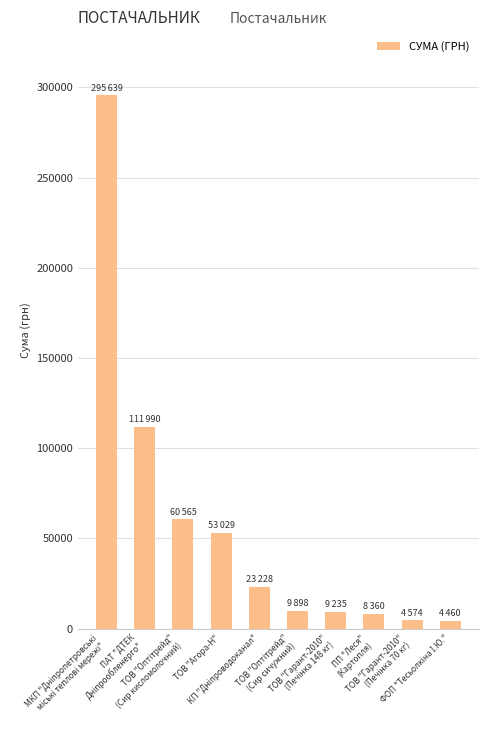

How many data points does each series have?

10